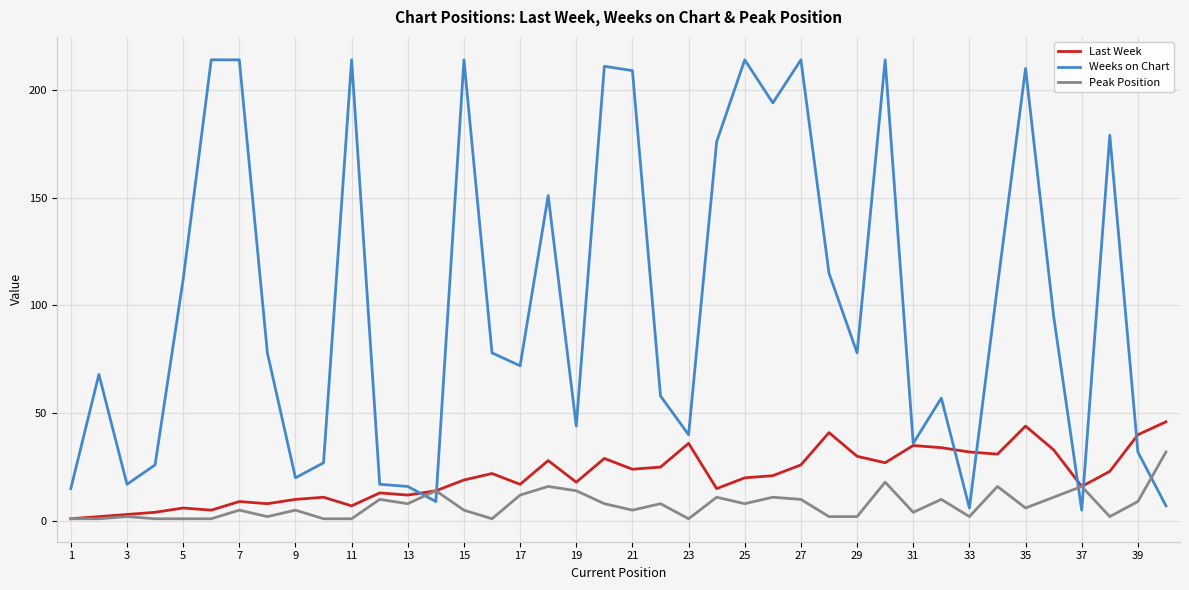

What are all the series names shown in the legend?

Last Week, Weeks on Chart, Peak Position